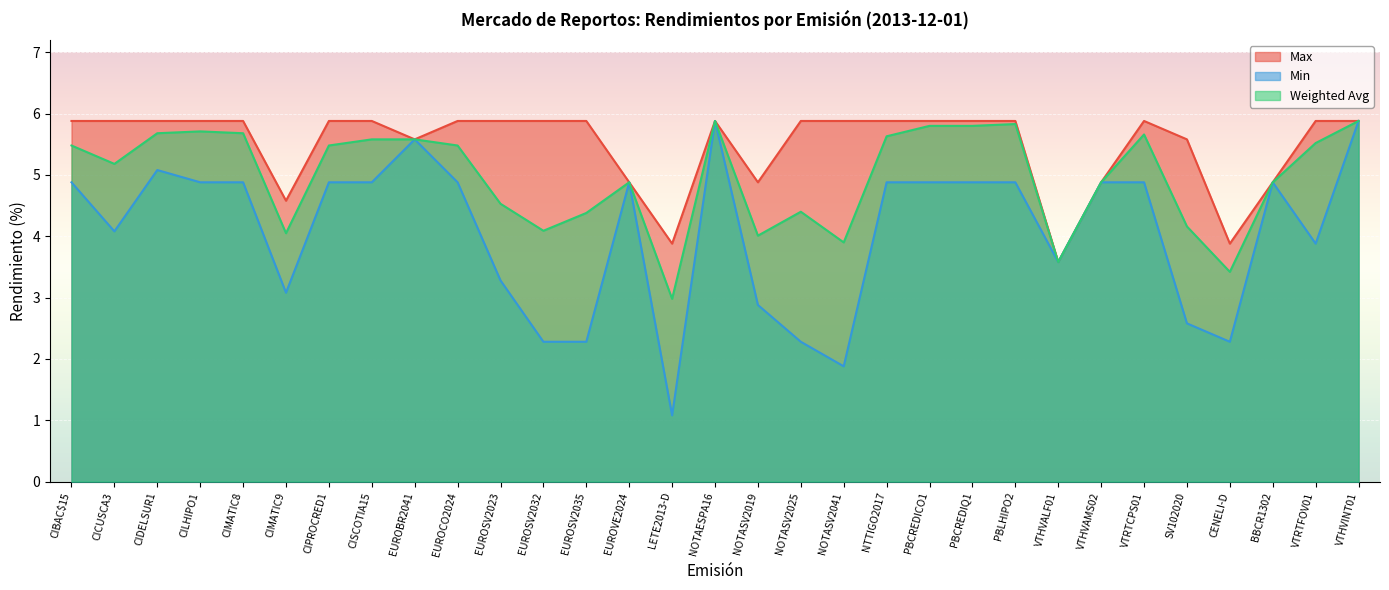

True or false: Weighted Avg and Max cross at least once.

False